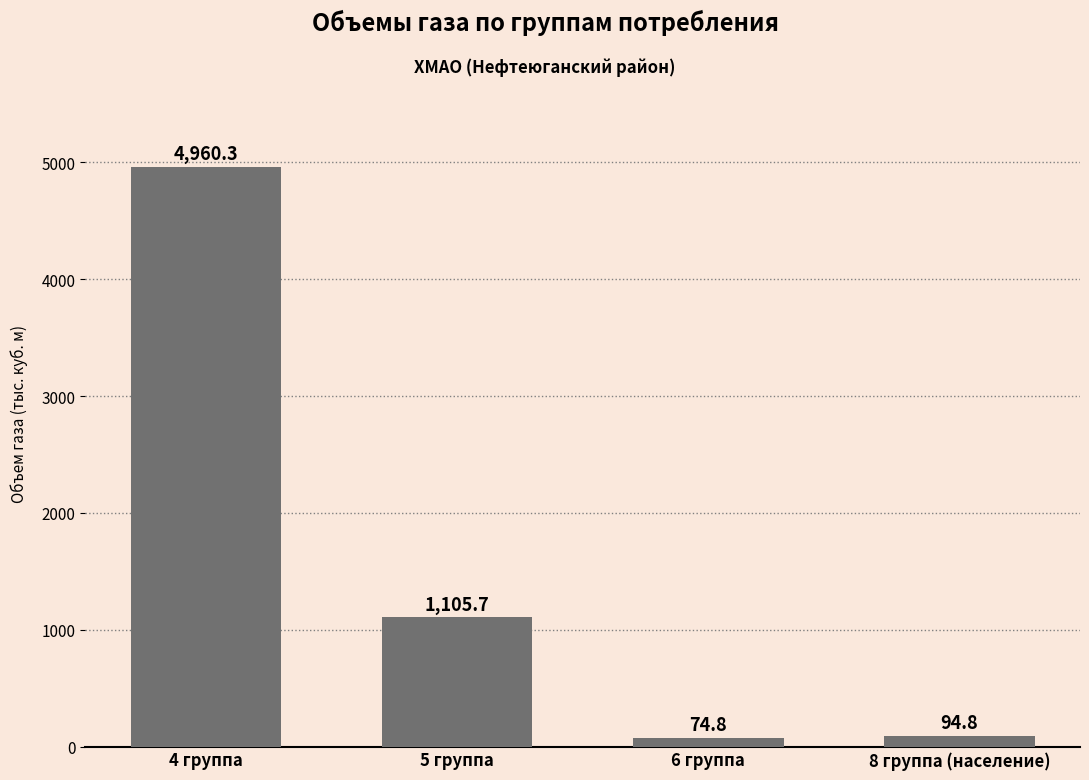

What is the sum of all values?

6235.6